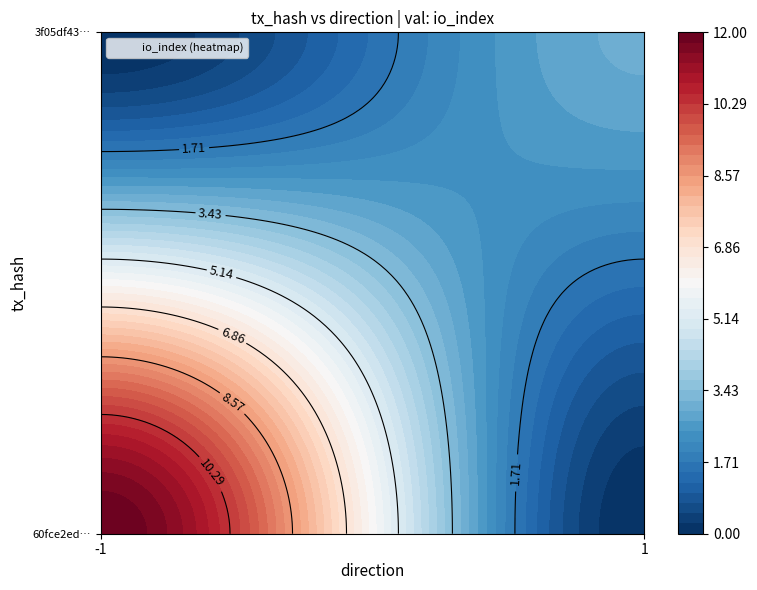

Reading left to right, what are all the values shown in this chart?

60fce2edf235c8adf3c5b80ef4a1fe9885ecef5: direction=-1	io_index=12
3f05df43418b9429fecbac153e6cbd9f903ab0c: direction=1	io_index=3